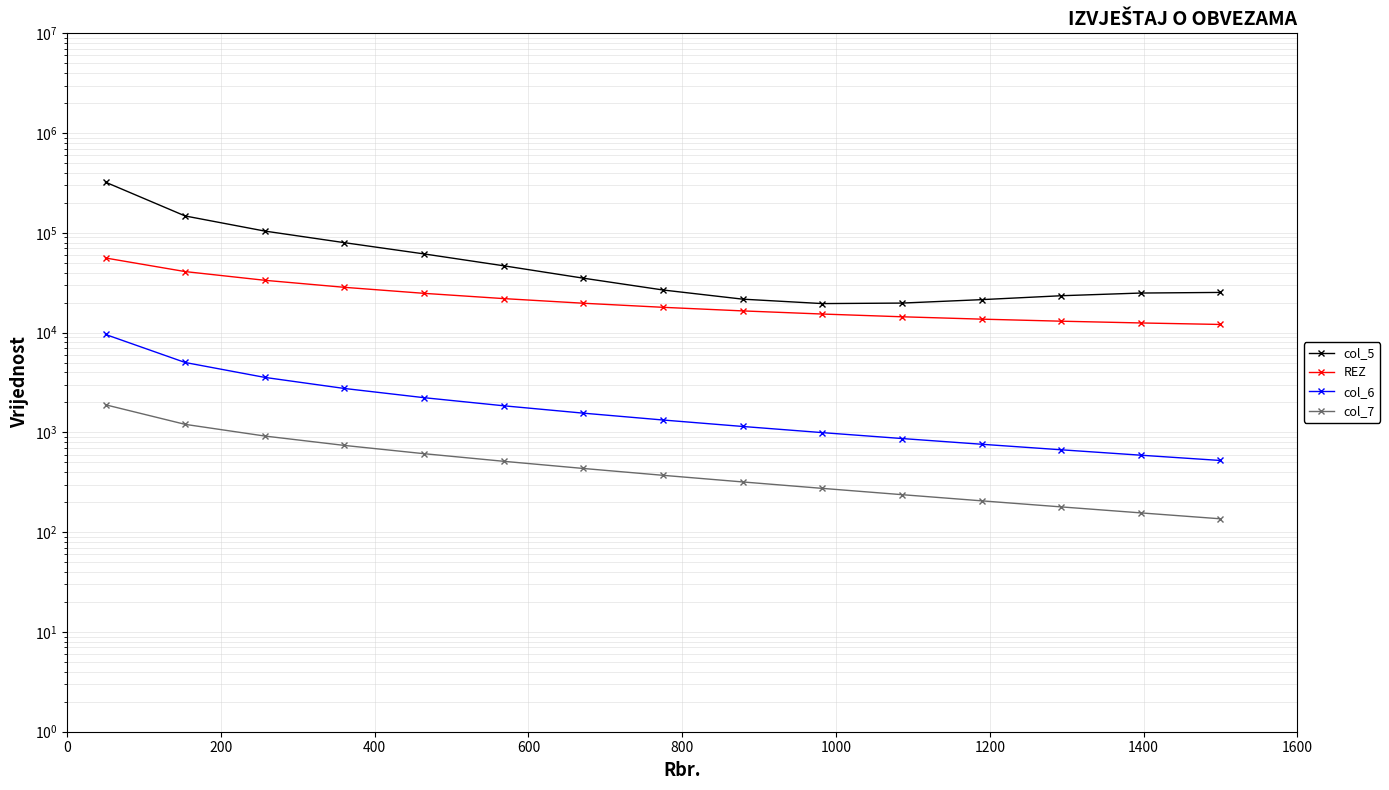

Is it true that col_7 equals 409.3 at 9?

False